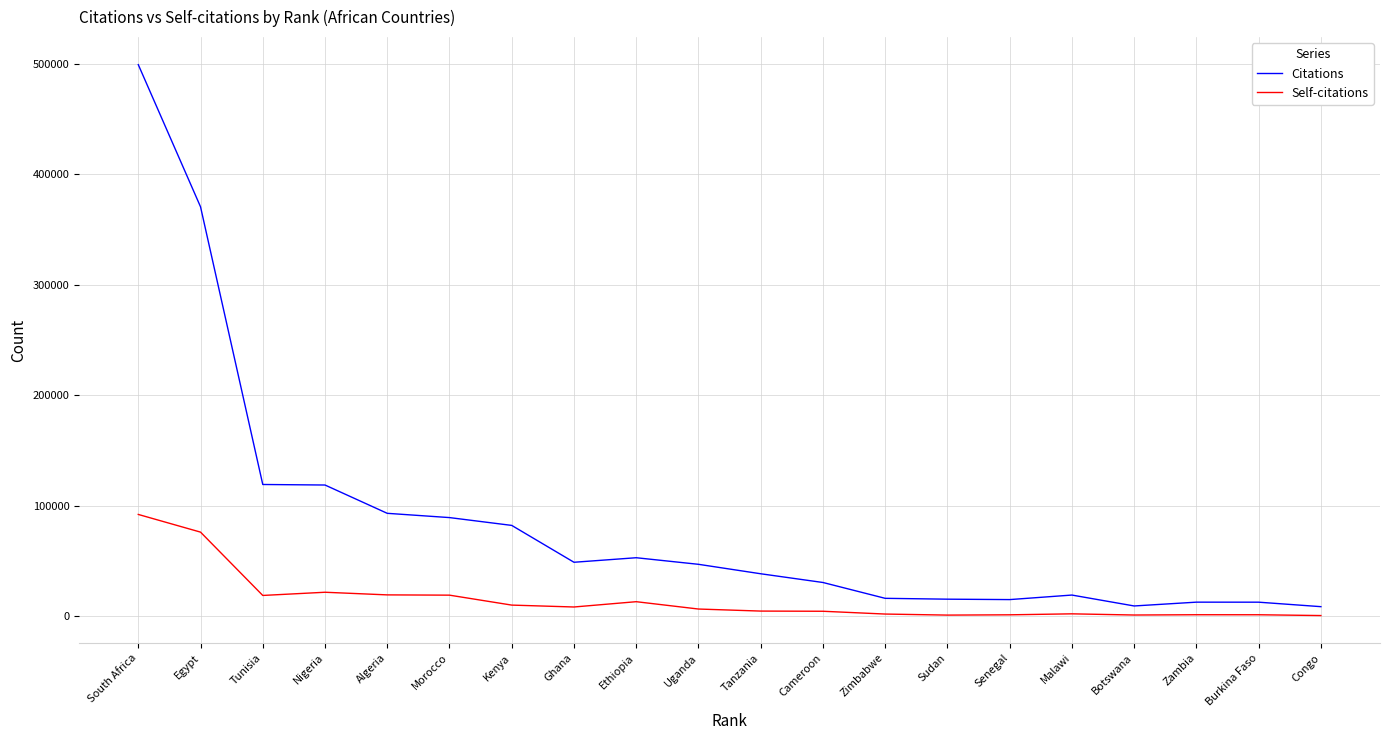

The value of Citations at Algeria is 93155. True or false?

True